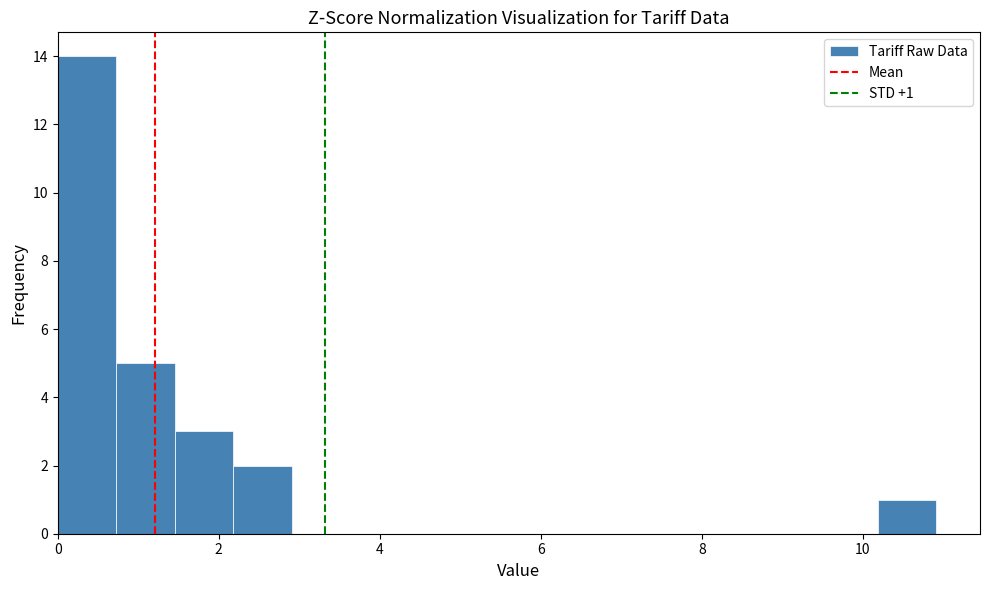

Around what value on the x-axis is the tallest bar? Give the approximate position of its centre, as read against the axis.

0.4